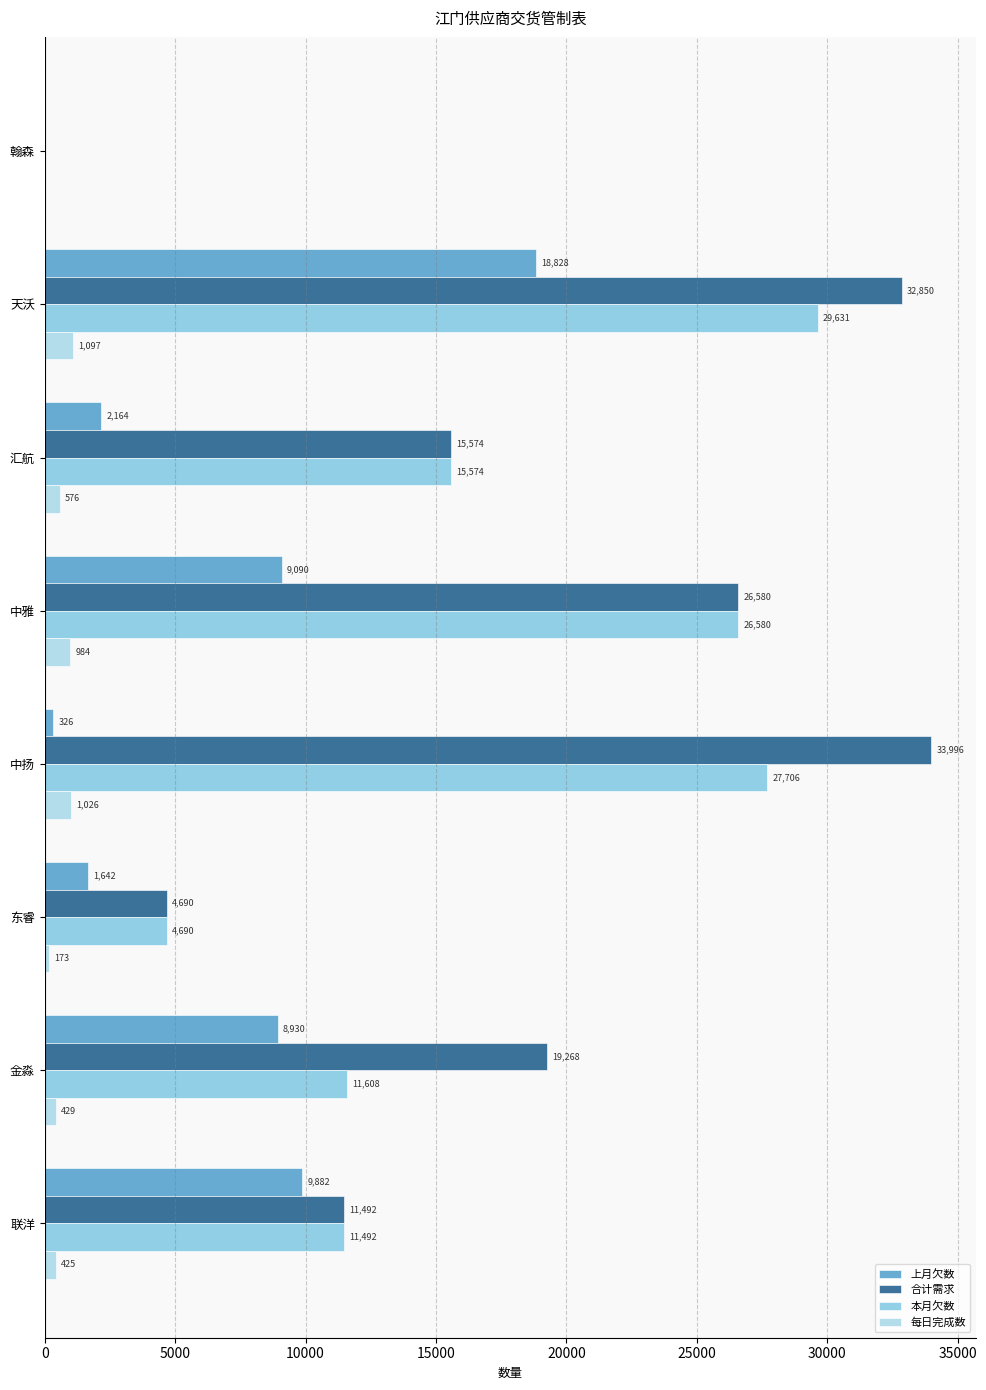

What is the sum of all 本月欠数 values?

127281